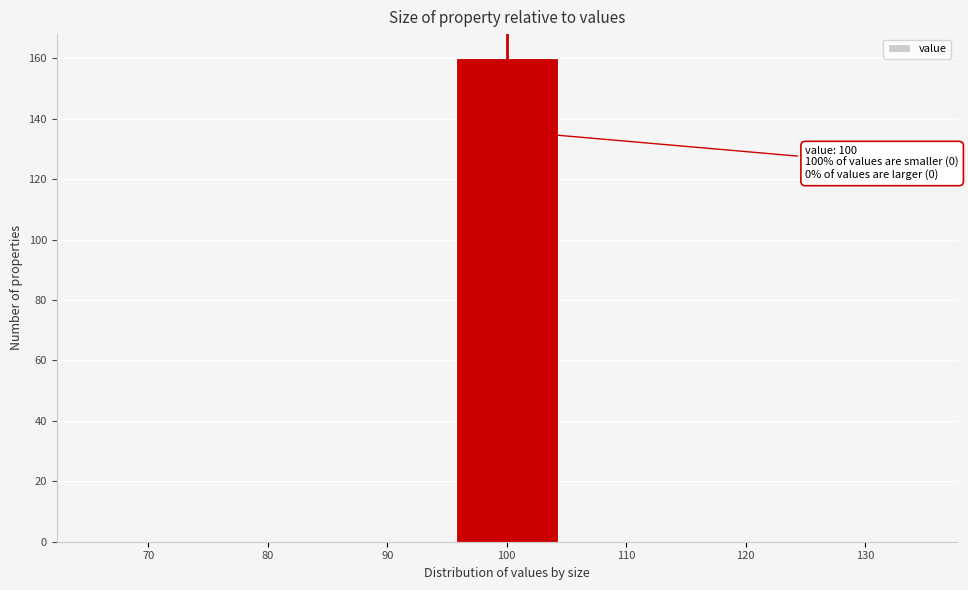

Reading right to left, what are all the values shown in this chart?

130=0	120=0	110=0	100=160	90=0	80=0	70=0